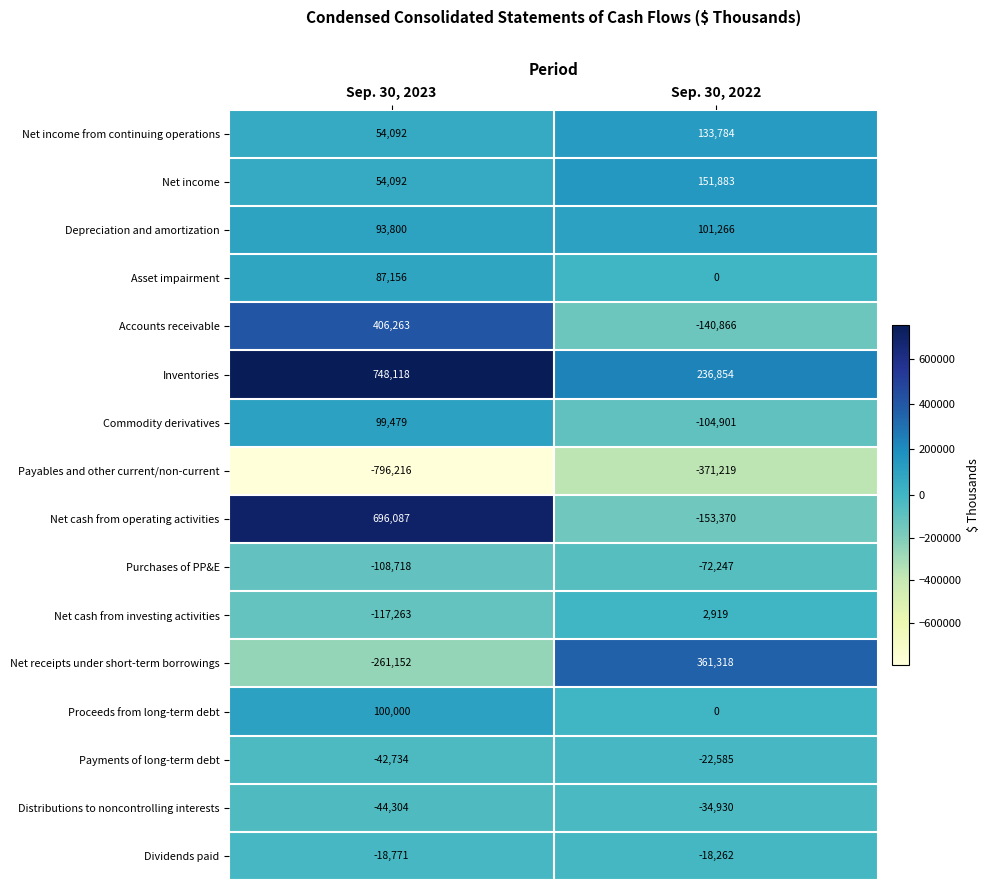

What is the sum of all Net cash from operating activities values?

542717